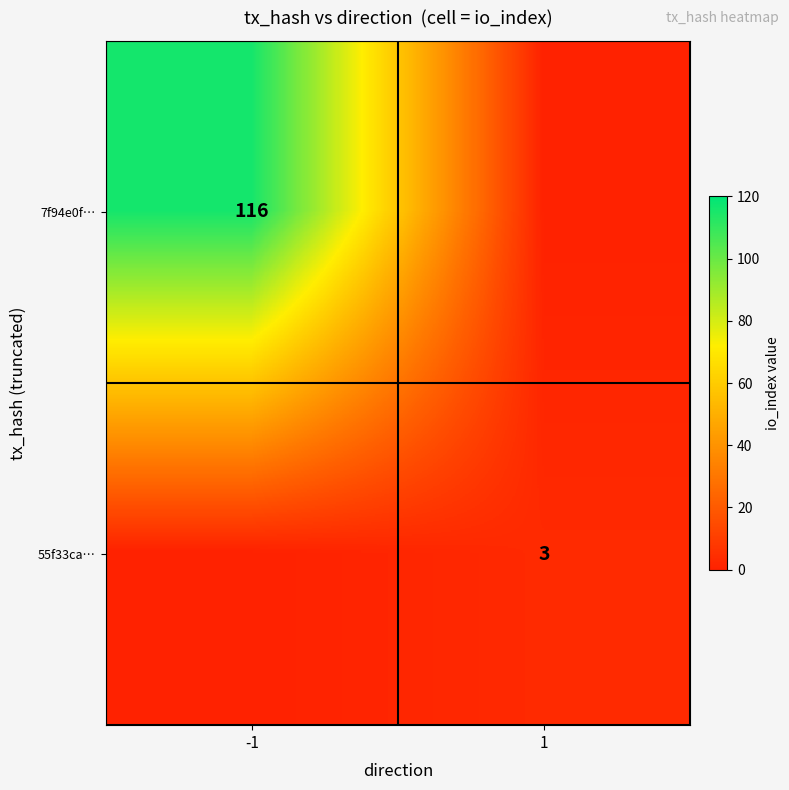

At which category does the chart reach its minimum across all series?

1